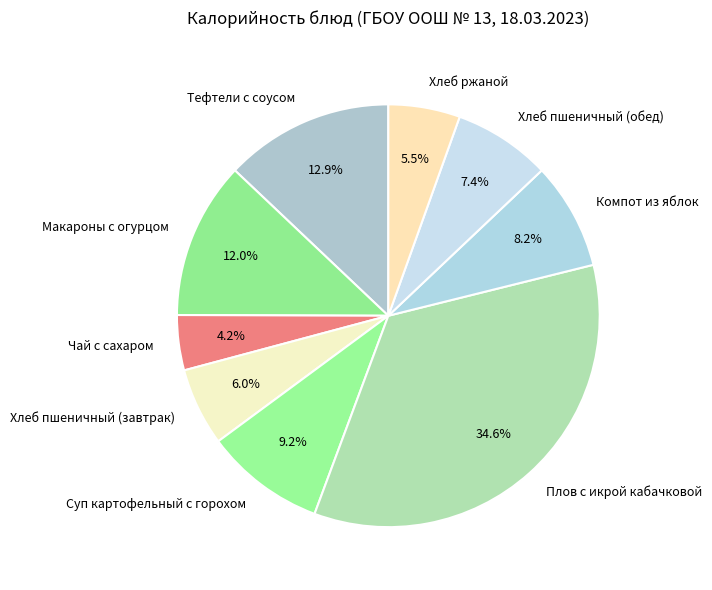

What portion of the pie excludes Чай с сахаром?

95.8%